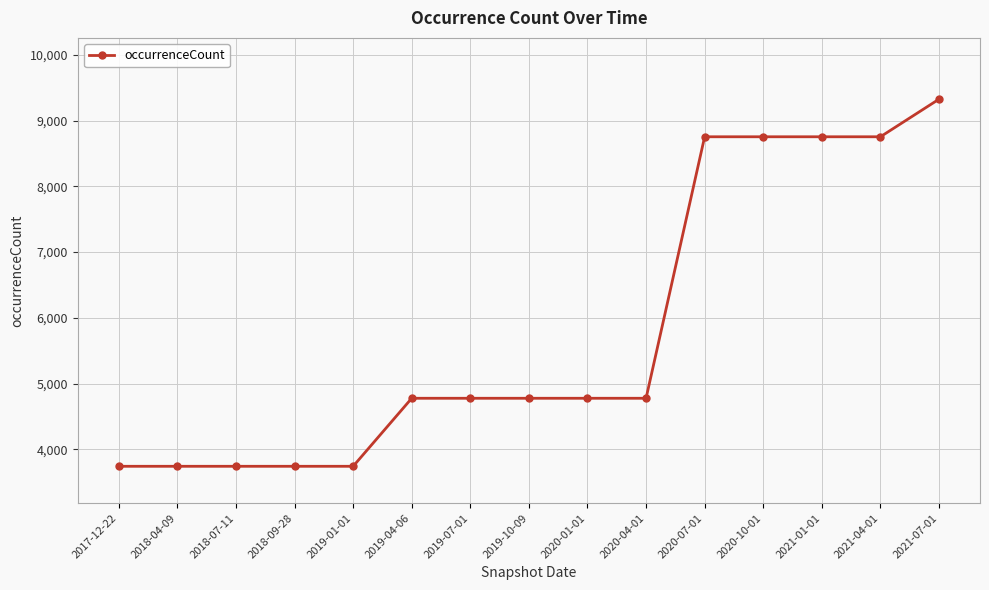

What is the sum of all values?

86932